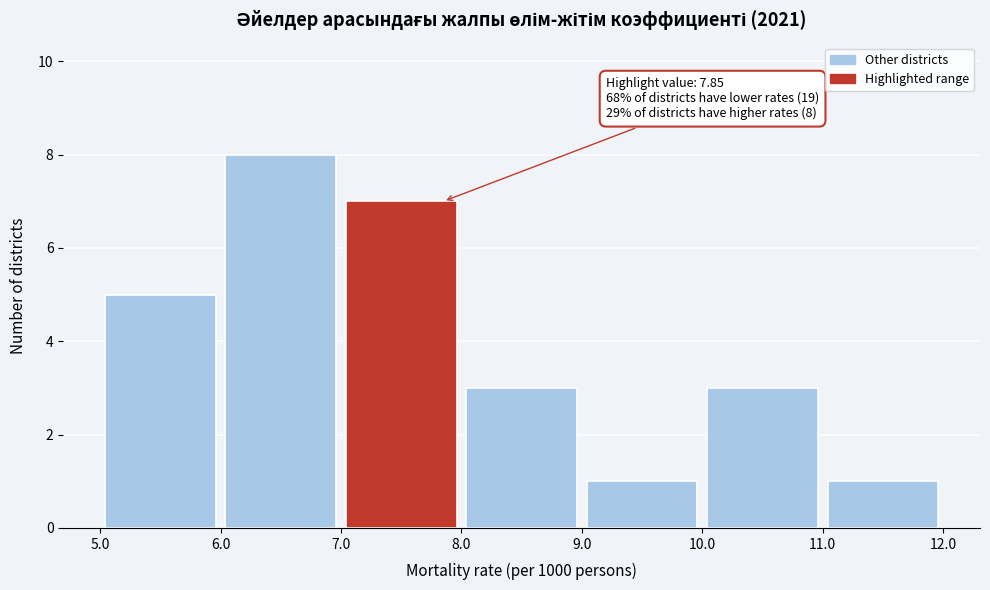

Over which range of the x-axis is the bar tallest?

6.0 to 7.0